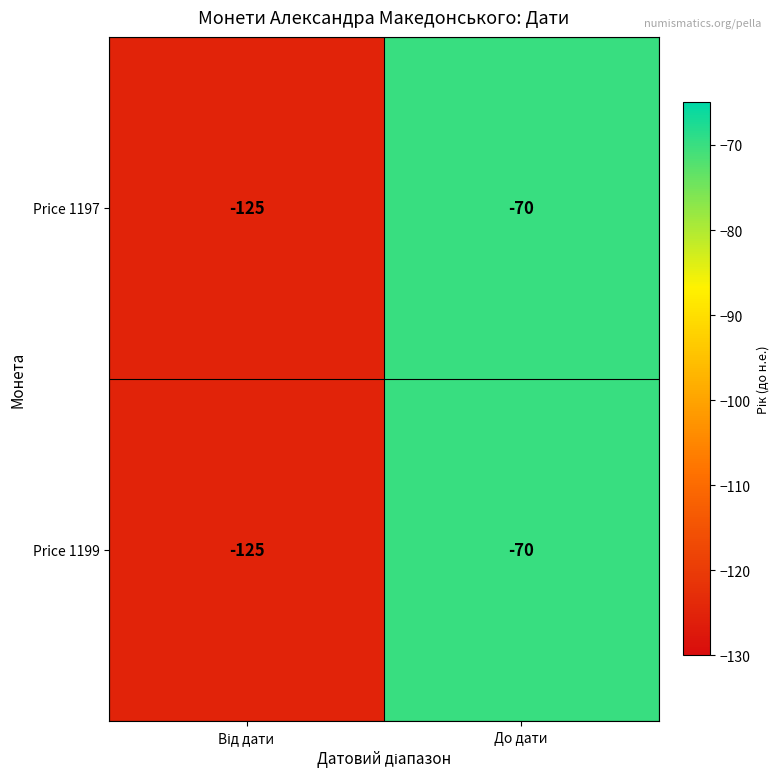

What is the maximum value shown in the chart?

-70